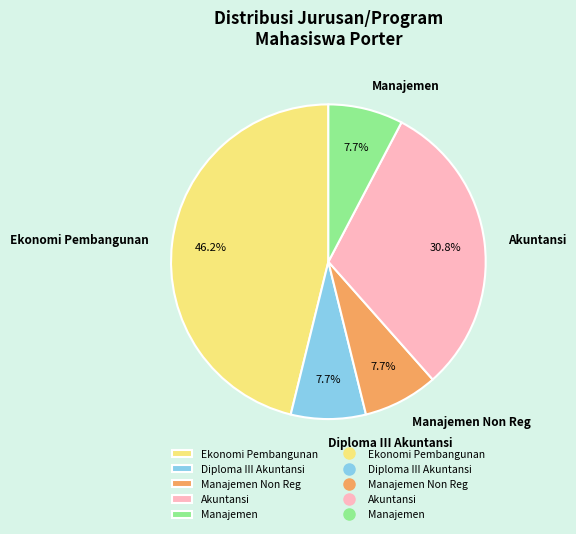

Which slice is the largest?

Ekonomi Pembangunan